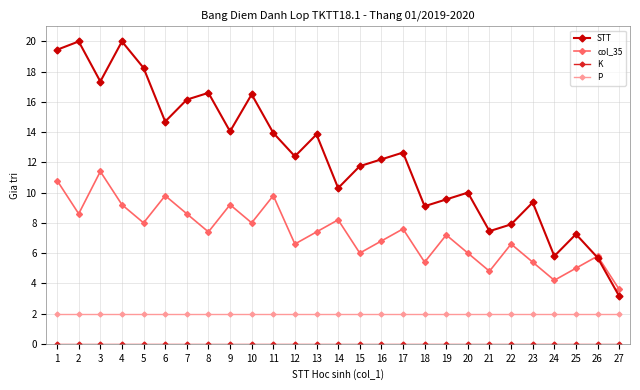

True or false: STT has a value of 12.9 at 1.

False